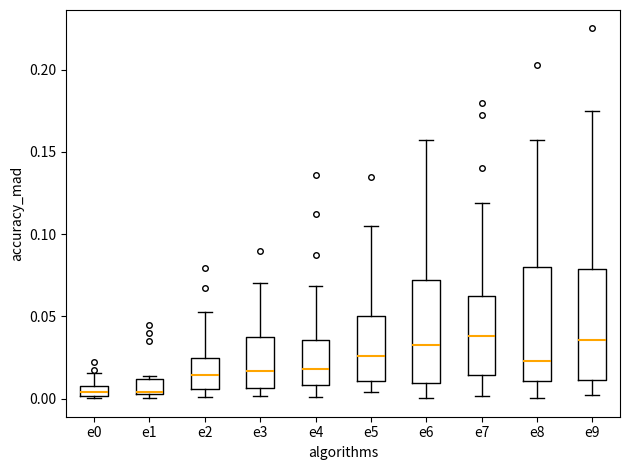

Where is the lower edge of the box for e5 on the y-axis? The values are not printed on the chart, so give them approximately, as read against the axis.

0.010